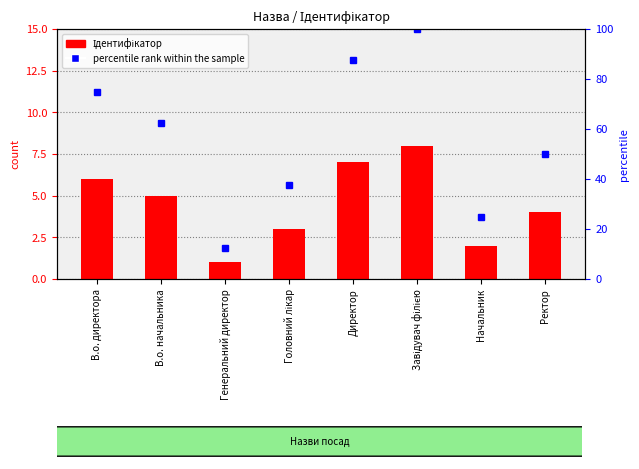

Reading right to left, what are all the values shown in this chart?

4	2	8	7	3	1	5	6